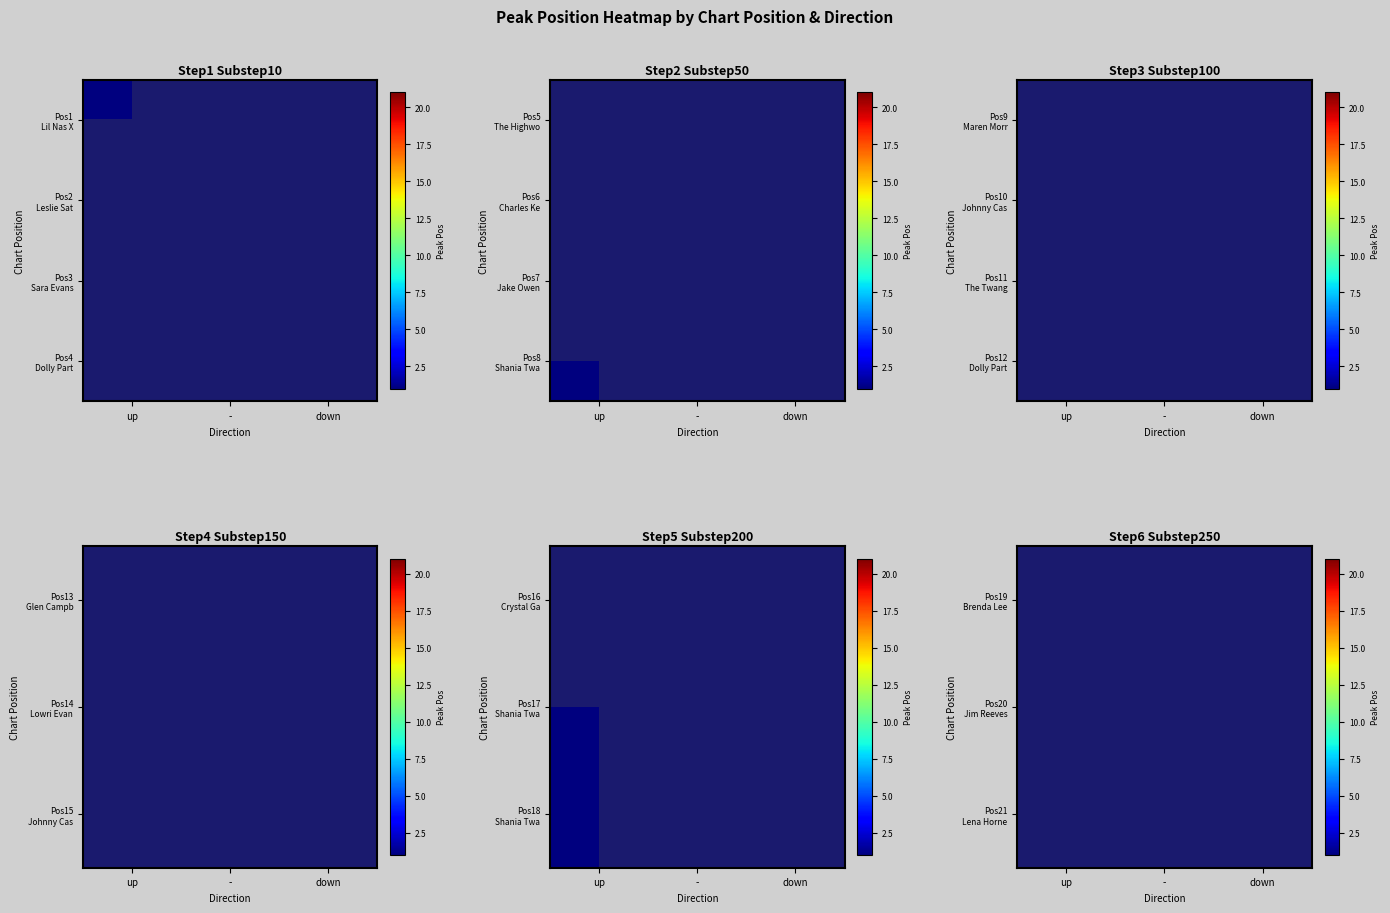

Which category has the highest value across all series?

-